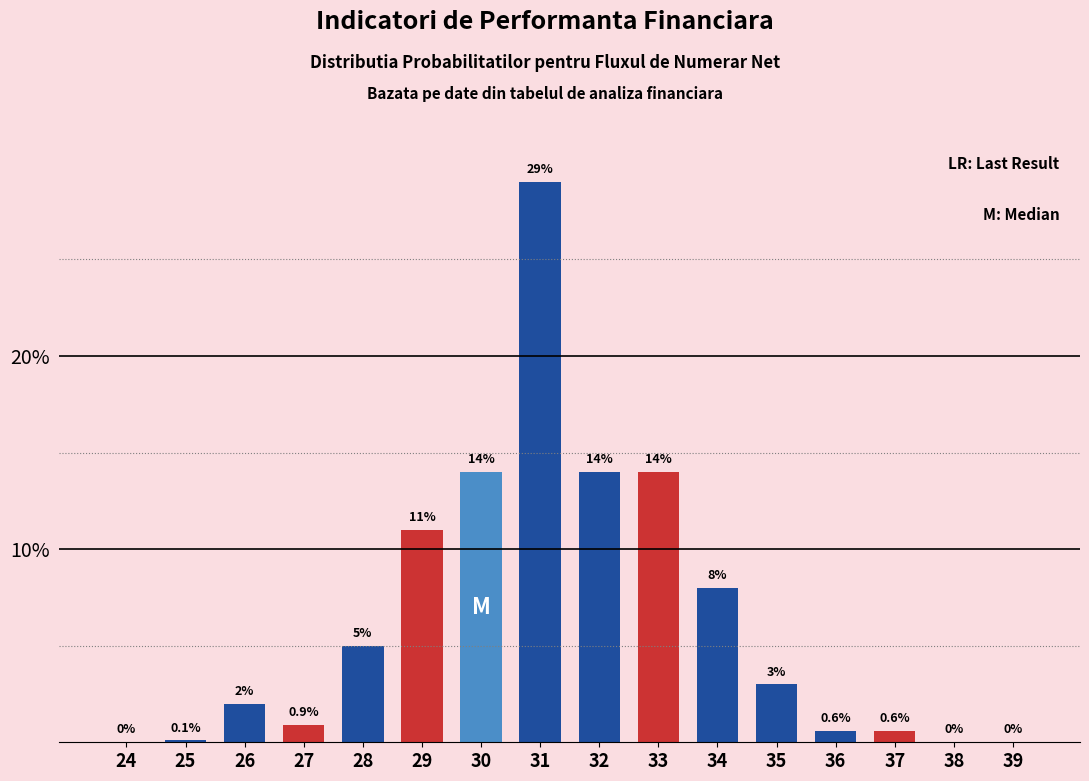

Reading left to right, list all the values displayed in this chart.

24=0.0	25=0.1	26=2.0	27=0.9	28=5.0	29=11.0	30=14.0	31=29.0	32=14.0	33=14.0	34=8.0	35=3.0	36=0.6	37=0.6	38=0.0	39=0.0